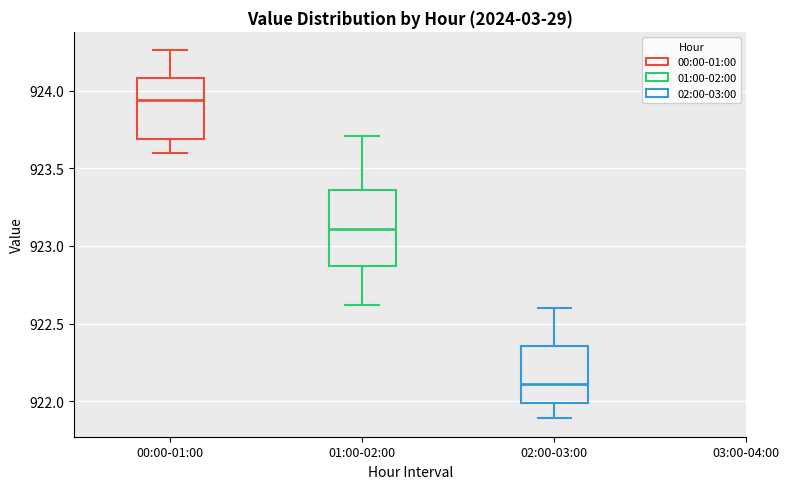

Where is the lower edge of the box for 01:00-02:00 on the y-axis? The values are not printed on the chart, so give them approximately, as read against the axis.

922.85